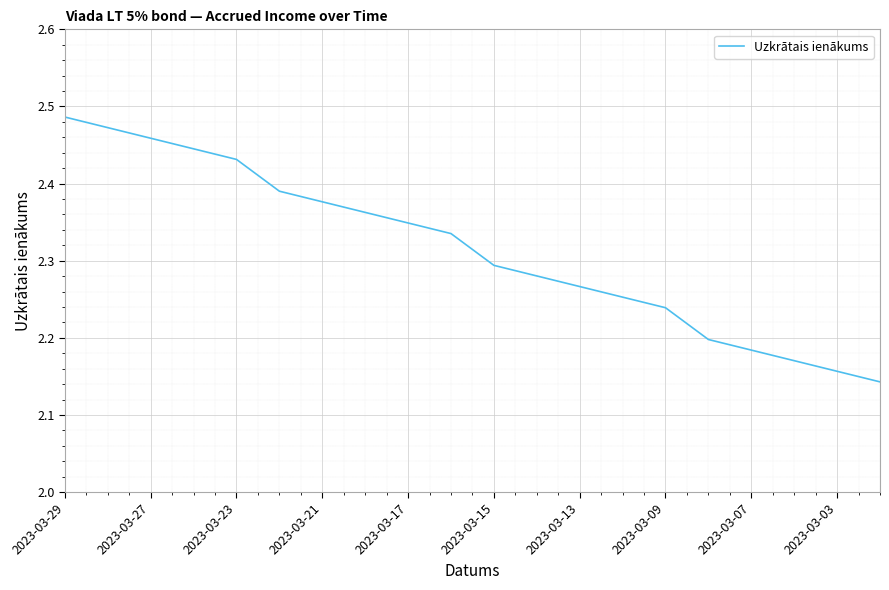

What is the value of the 6th point from the left?

2.4